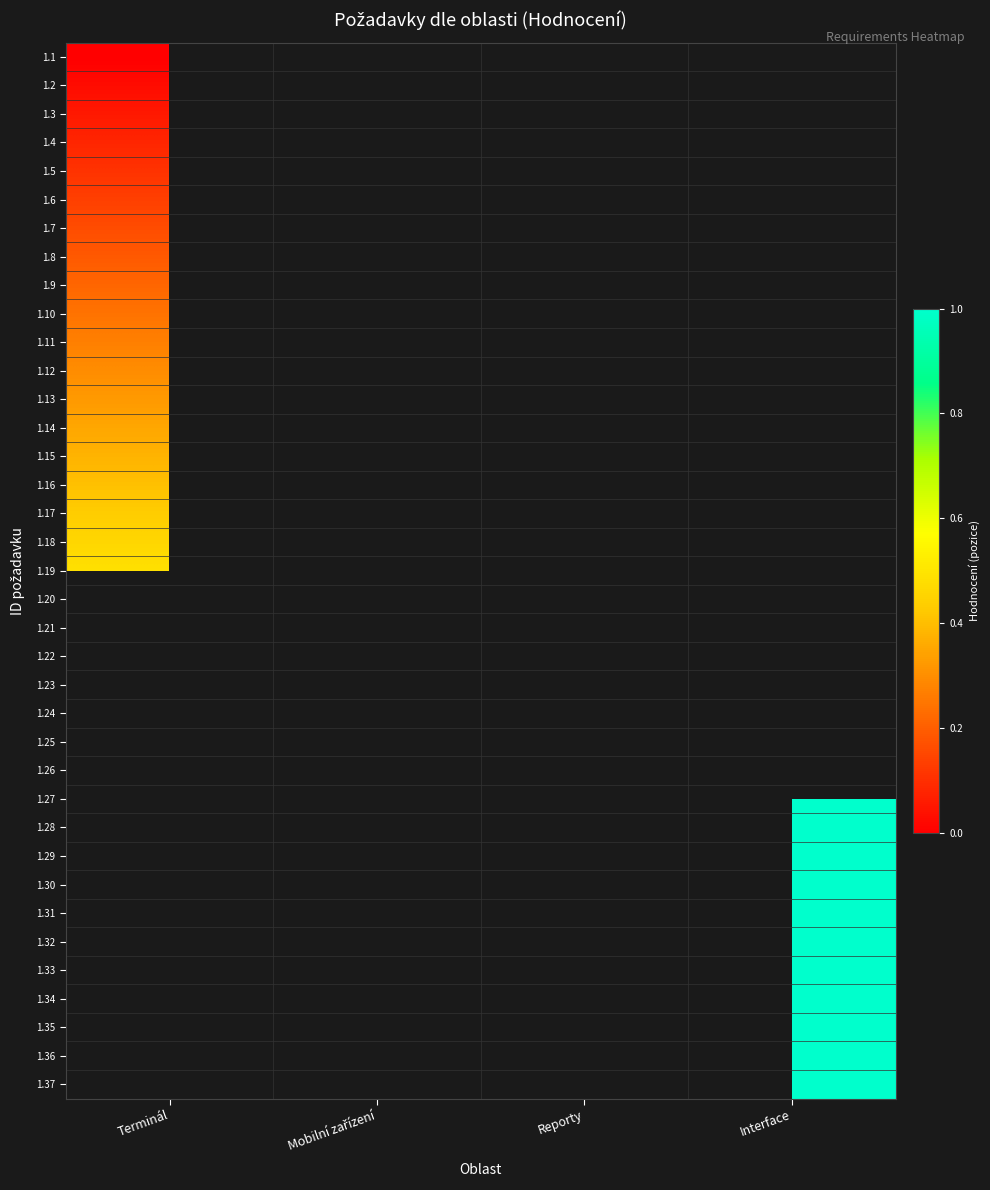

At Interface, list the series in order from smallest to largest.

1.1, 1.2, 1.3, 1.4, 1.5, 1.6, 1.7, 1.8, 1.9, 1.10, 1.11, 1.12, 1.13, 1.14, 1.15, 1.16, 1.17, 1.18, 1.19, 1.20, 1.21, 1.22, 1.23, 1.24, 1.25, 1.26, 1.27, 1.28, 1.29, 1.30, 1.31, 1.32, 1.33, 1.34, 1.35, 1.36, 1.37